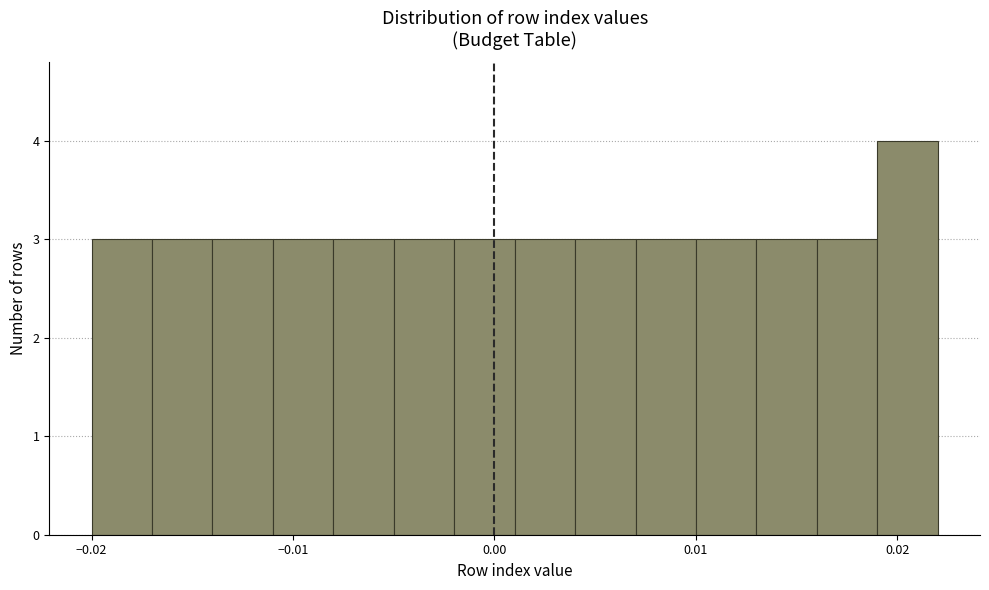

Around what value on the x-axis is the tallest bar? Give the approximate position of its centre, as read against the axis.

0.021